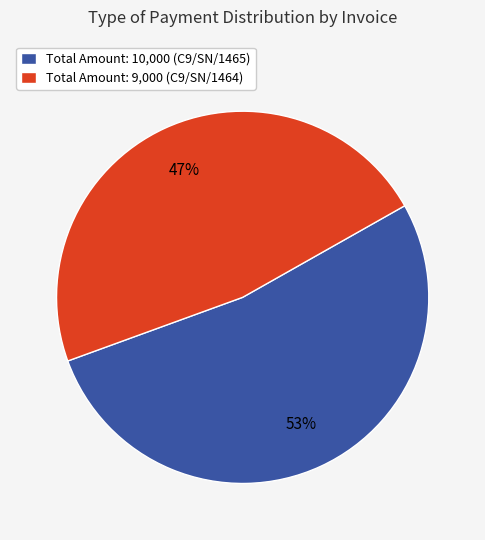

What is the largest slice in the pie chart?

Total Amount: 10,000 (C9/SN/1465)